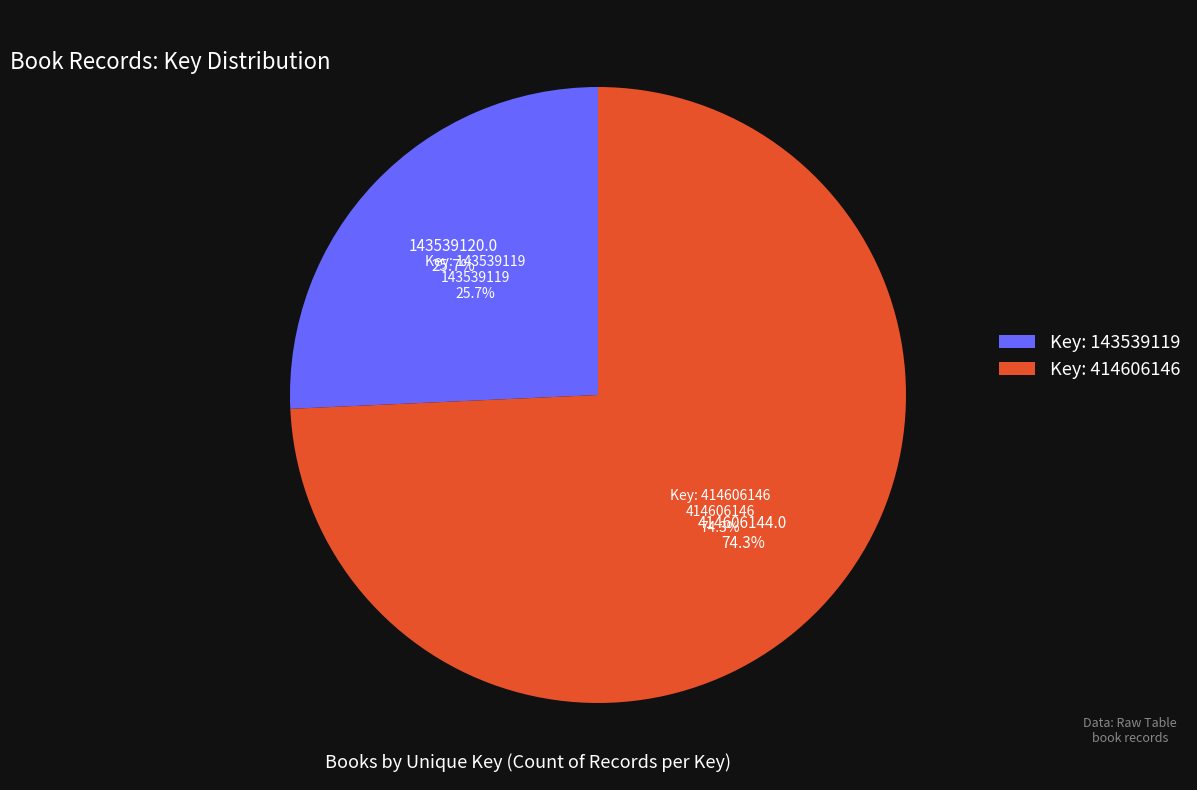

Which slice is the largest?

414606146